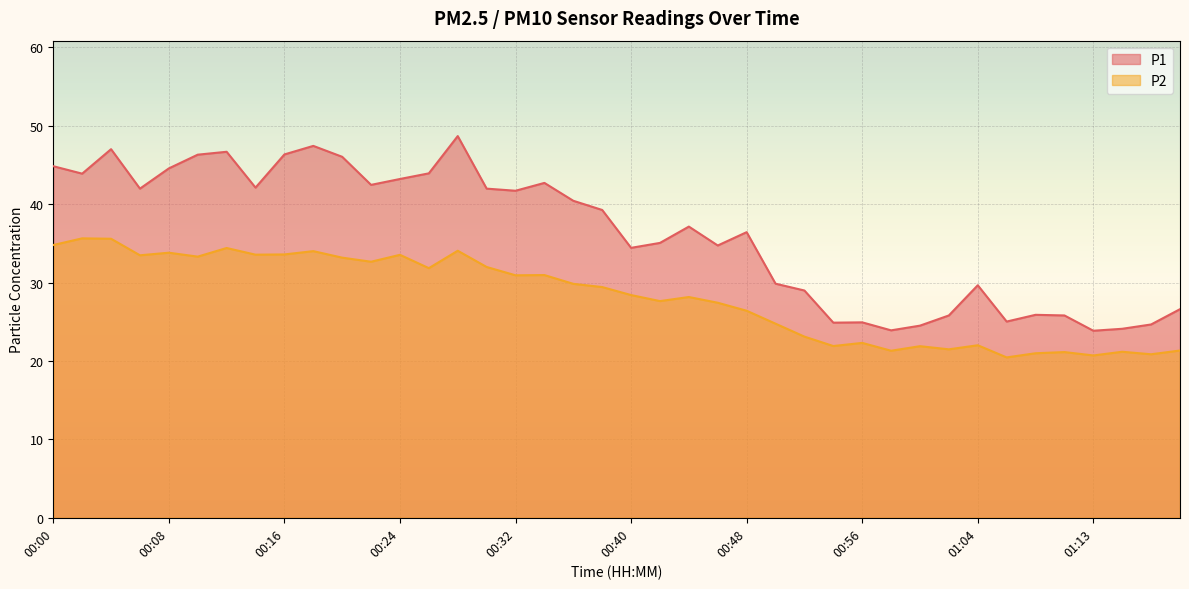

The value of P1 at 00:28 is 17.2. True or false?

False